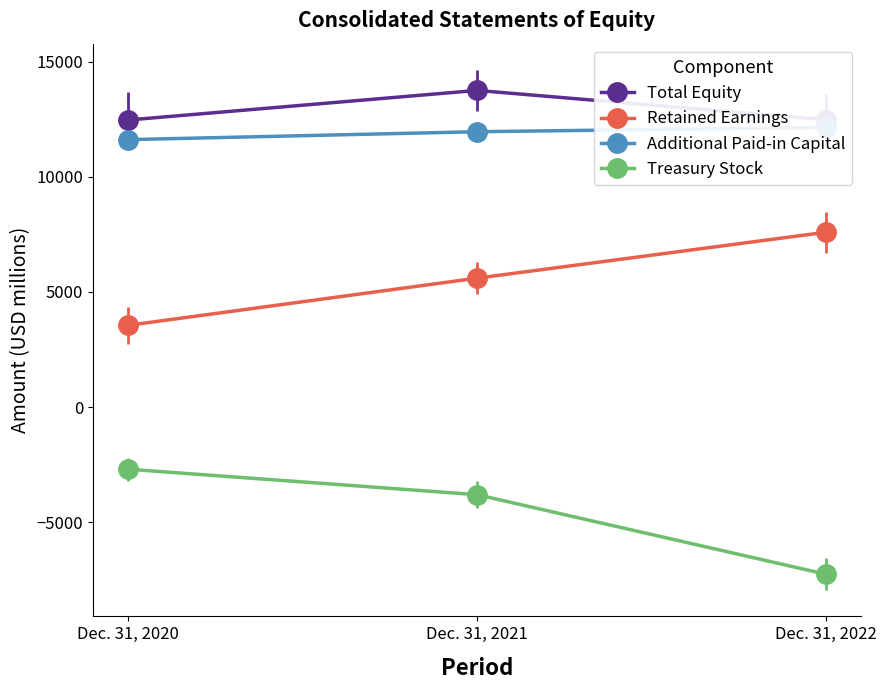

What value does the Treasury Stock series have at Dec. 31, 2022, to the nearest 10?

-7260